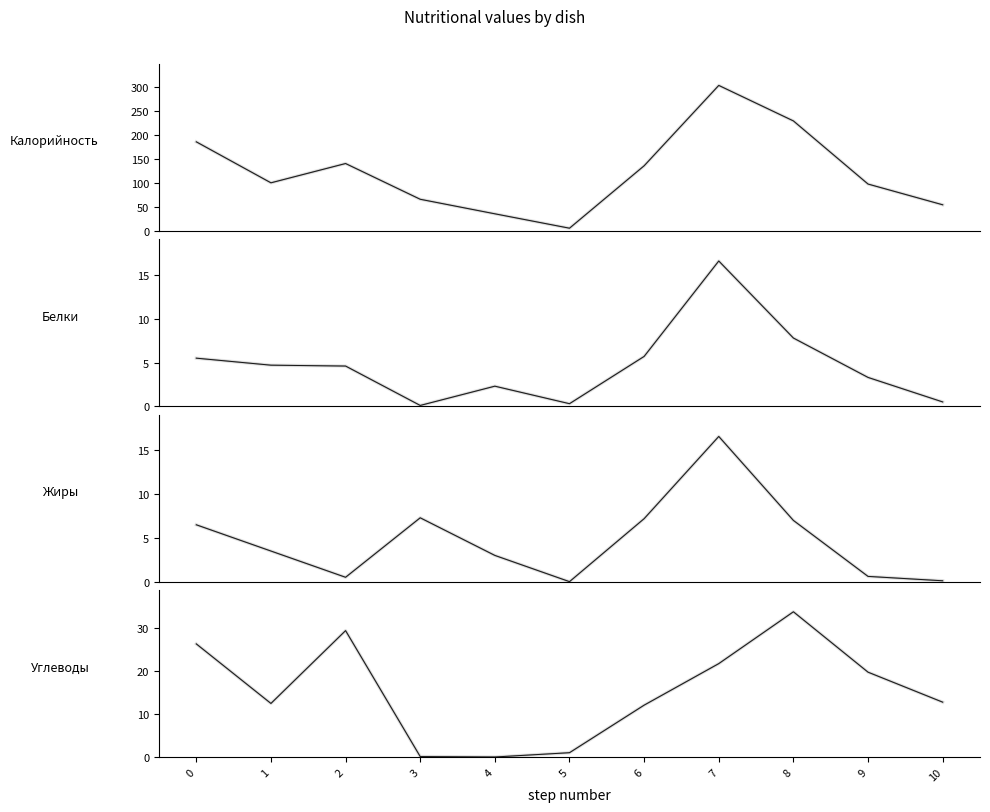

True or false: Калорийность has more than 0 interior local peaks.

True